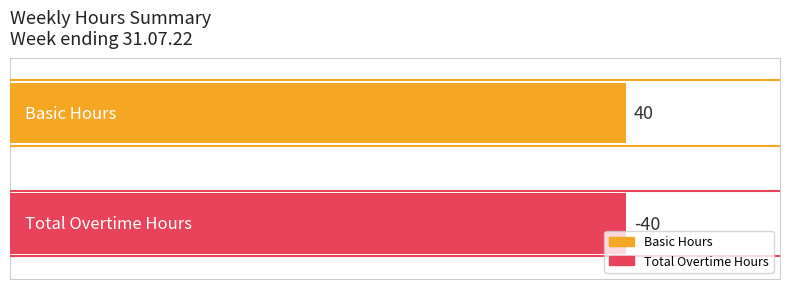

The value of Basic at Total Overtime Hours is 25. True or false?

False